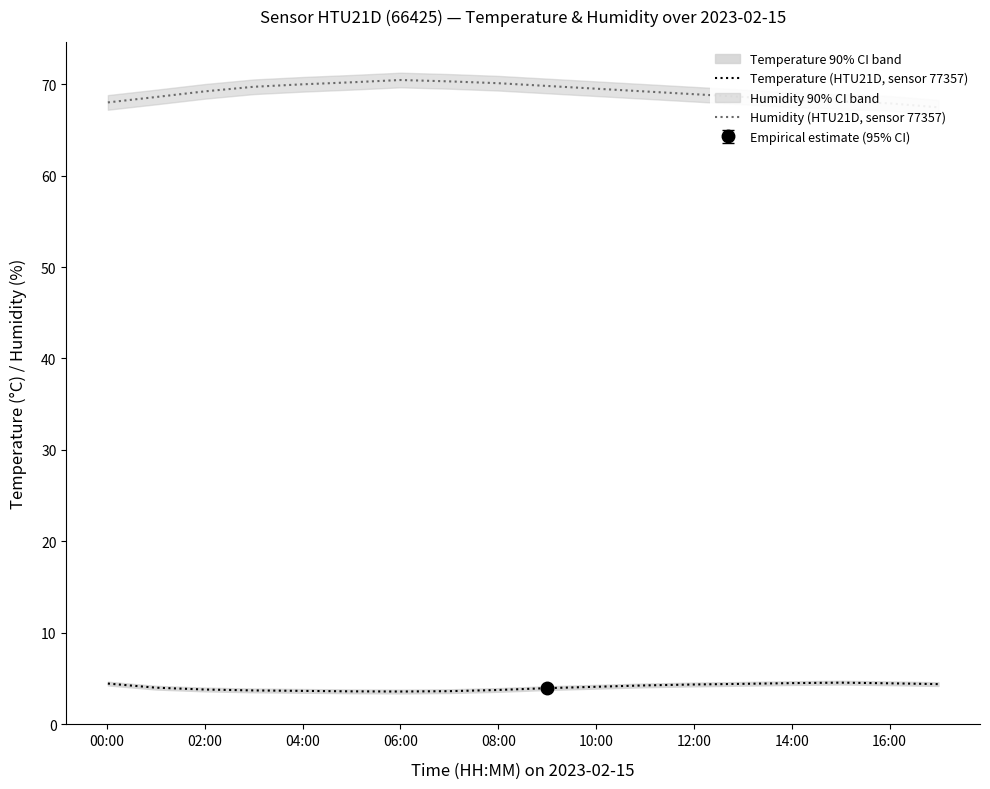

Reading right to left, list all the values displayed in this chart.

Temperature (HTU21D, sensor 77357): 4.4	4.5	4.5	4.5	4.4	4.3	4.2	4.1	4.0	3.8	3.6	3.6	3.6	3.6	3.7	3.8	4.0	4.5
Humidity (HTU21D, sensor 77357): 67.5	67.9	68.1	68.3	68.6	68.9	69.2	69.5	69.8	70.1	70.3	70.5	70.2	70.0	69.7	69.2	68.6	68.0